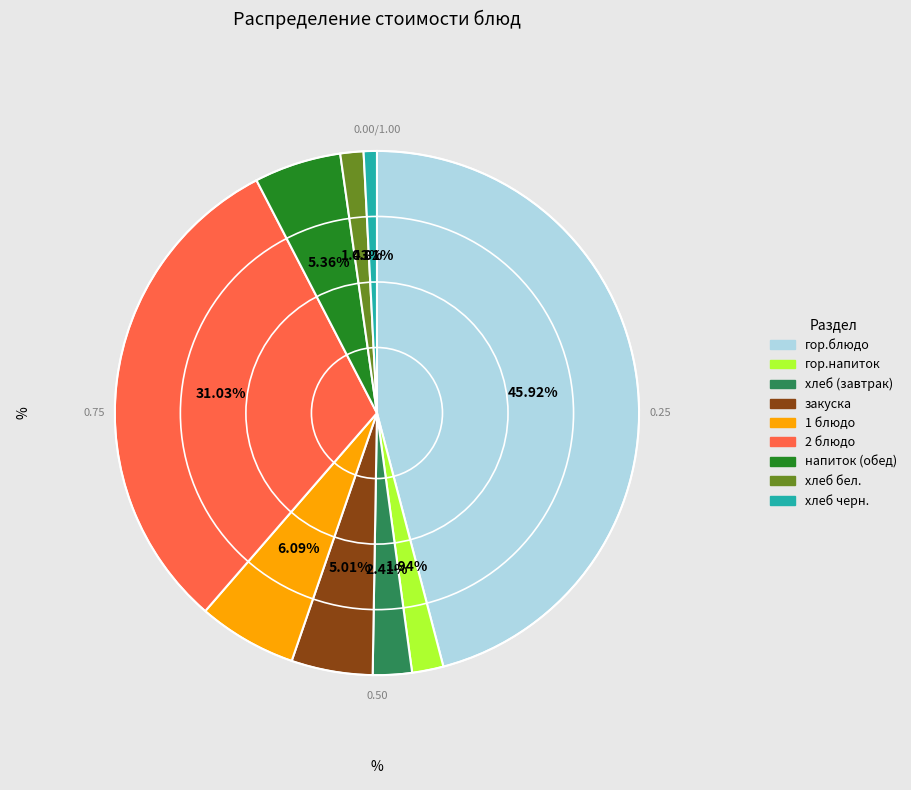

Is it true that хлеб бел. is 1% of the pie?

True